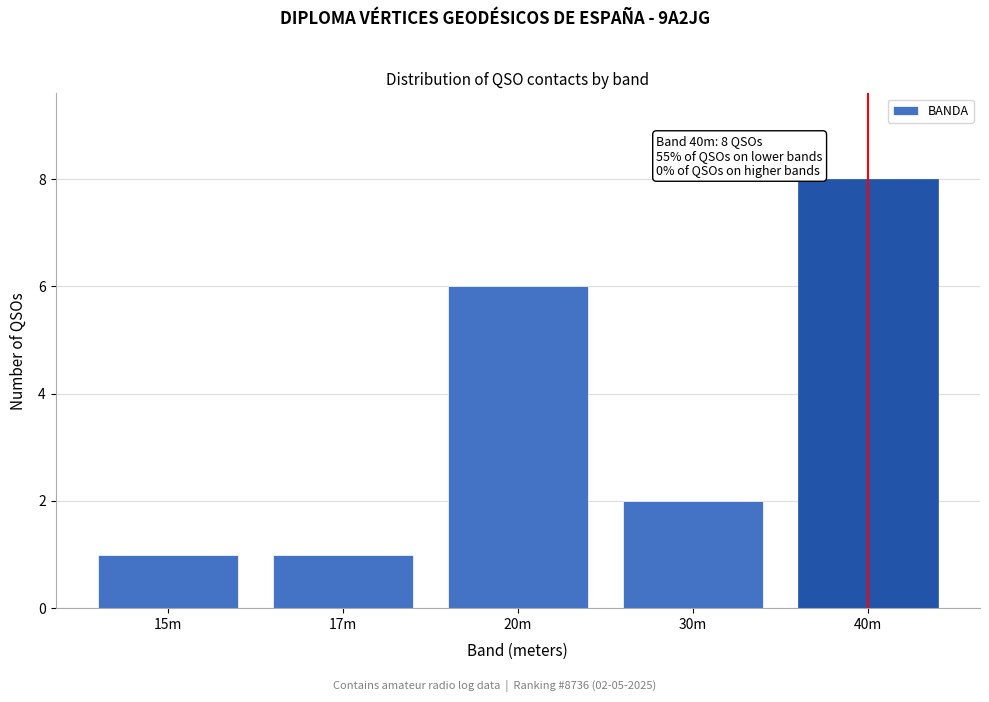

Reading left to right, extract all data points from this chart.

15m=1	17m=1	20m=6	30m=2	40m=8